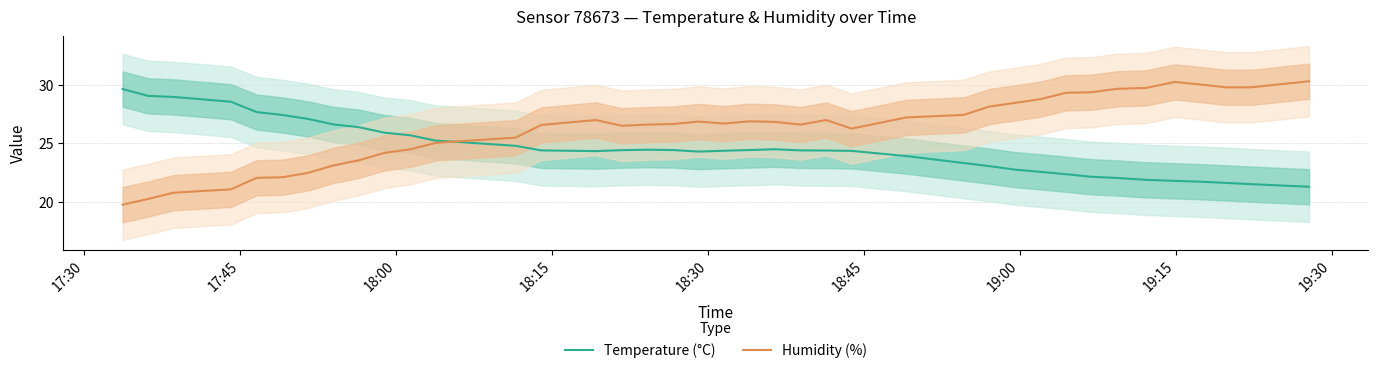

What is the lowest value of the Temperature (°C) series?

21.3